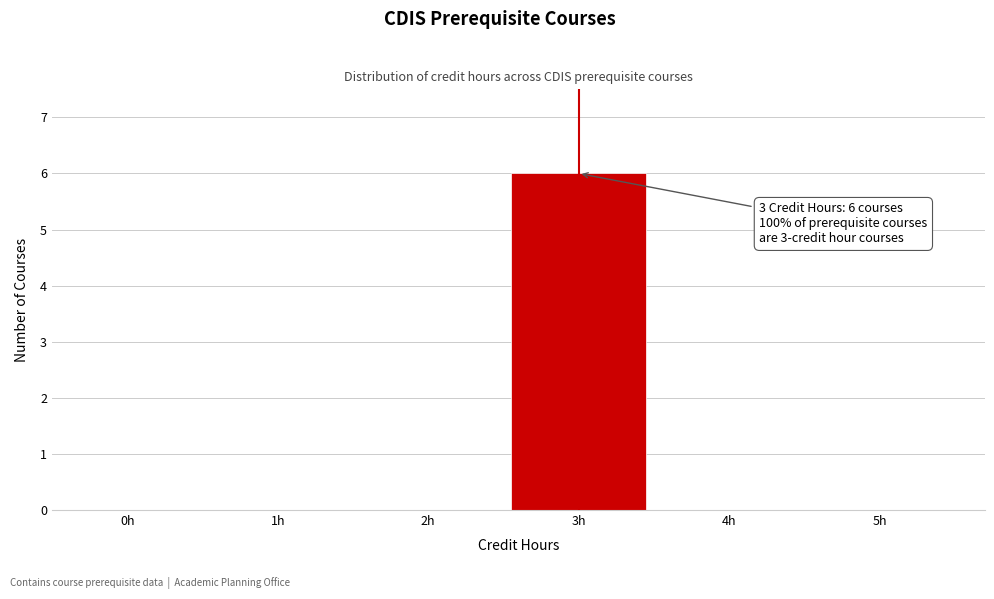

Reading left to right, extract all data points from this chart.

0h=0	1h=0	2h=0	3h=6	4h=0	5h=0